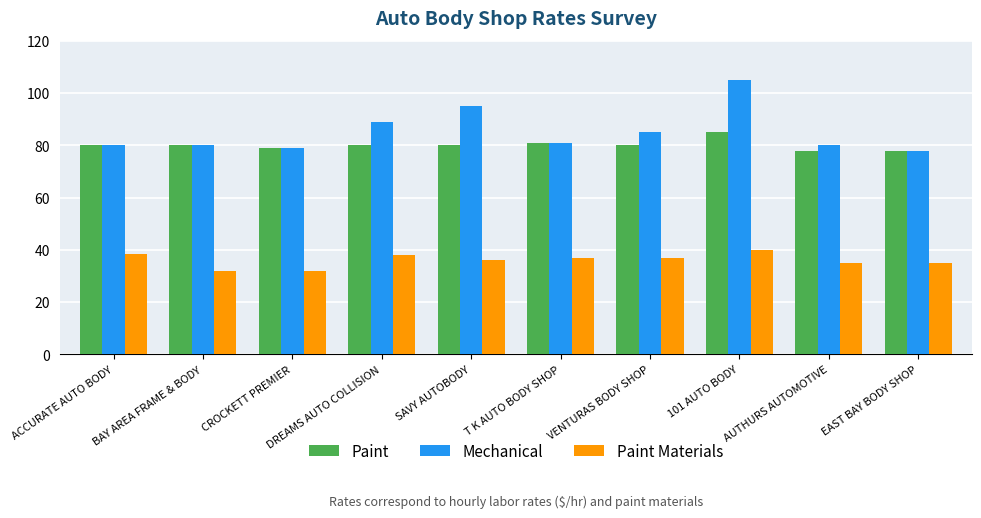

At how many categories does at least one series exceed 88?

3